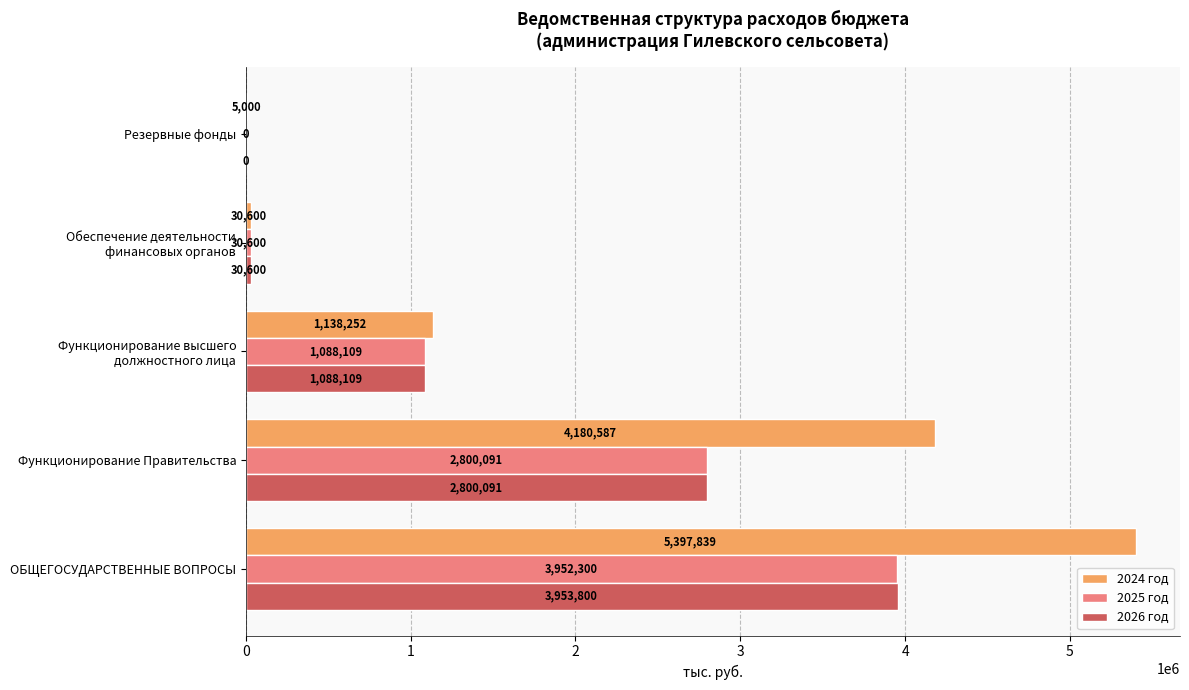

True or false: 2026 год has a value of 3953800 at ОБЩЕГОСУДАРСТВЕННЫЕ ВОПРОСЫ.

True